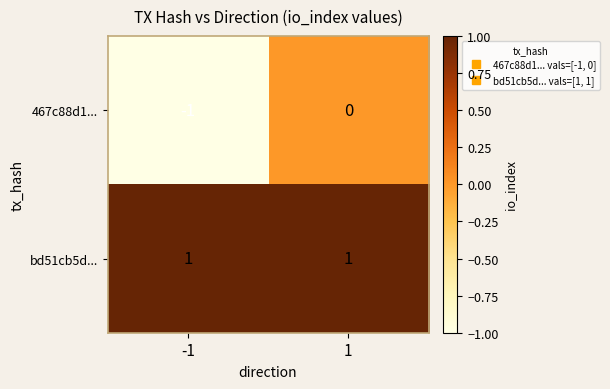

The value of bd51cb5d... at -1 is 1. True or false?

True